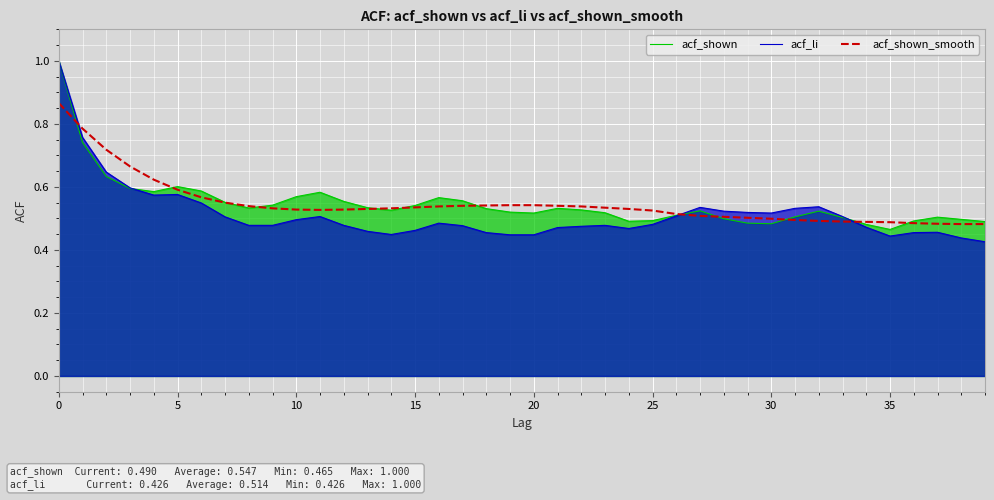

Which series has the widest spread of values?

acf_li